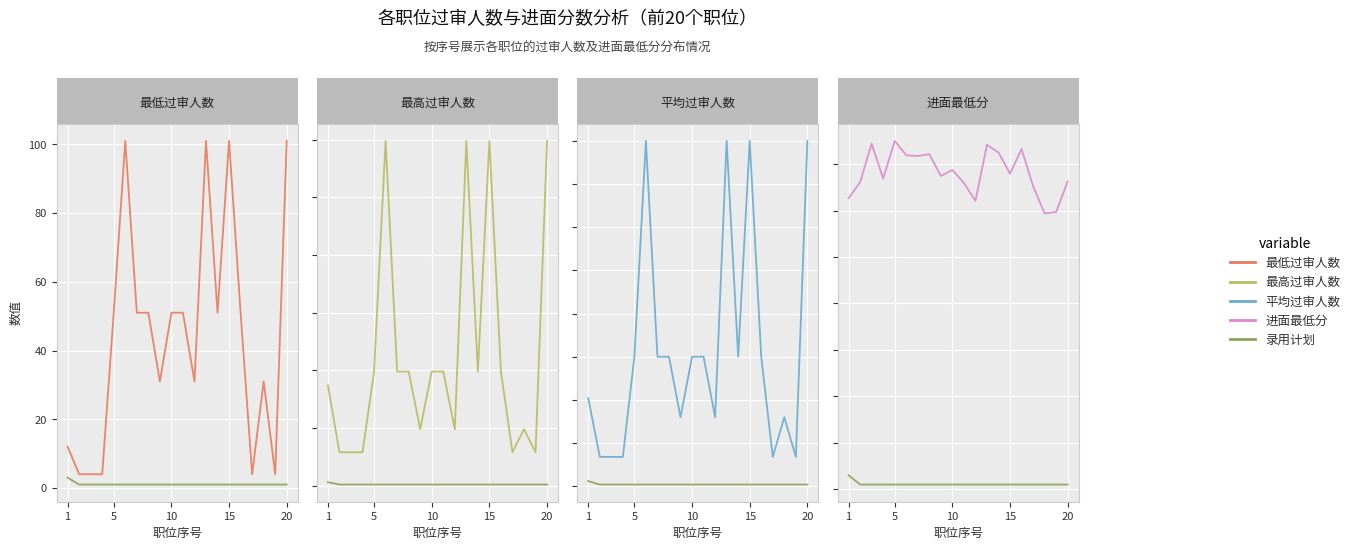

The 进面最低分 series shows 86.7 at 17. True or false?

False